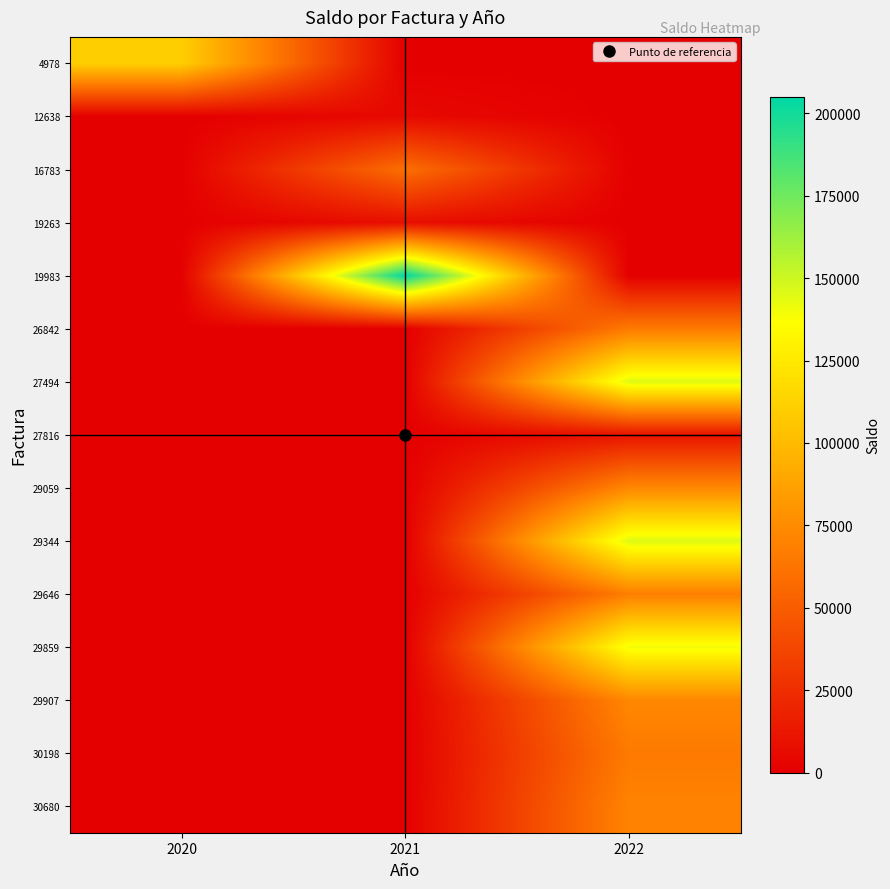

At which category does the chart reach its minimum across all series?

2021